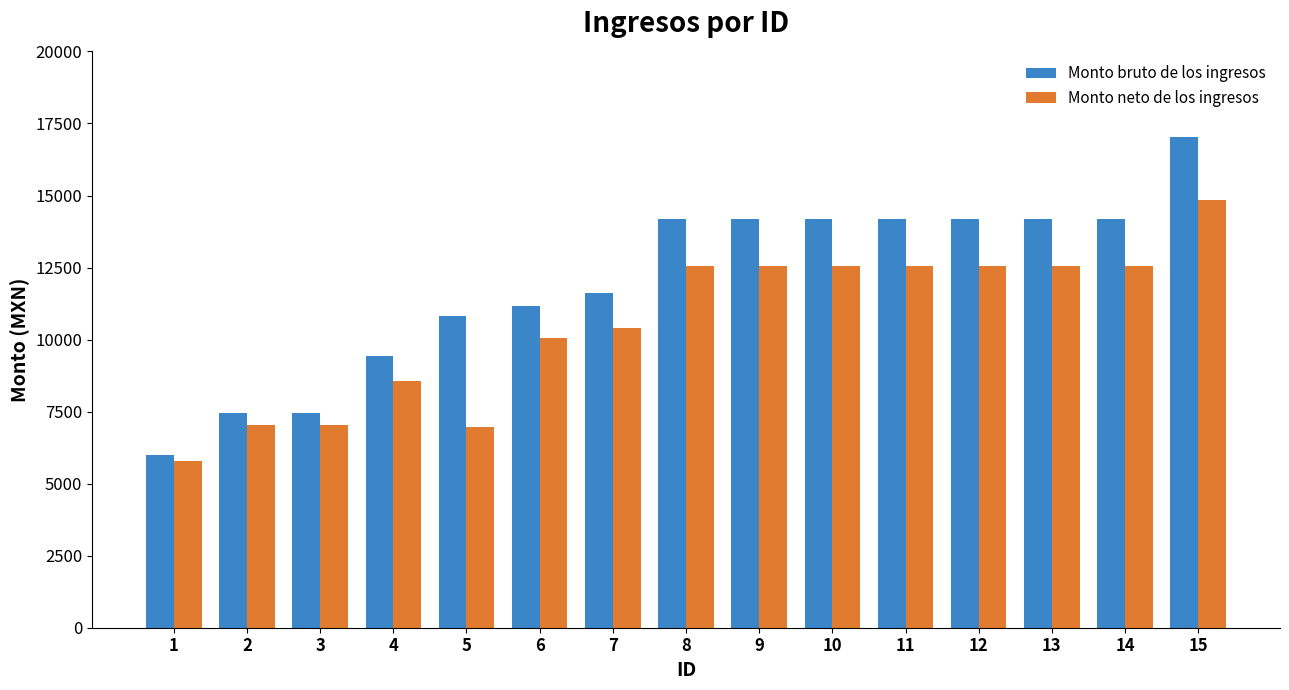

How many data points in Monto neto de los ingresos are above 12538?

8